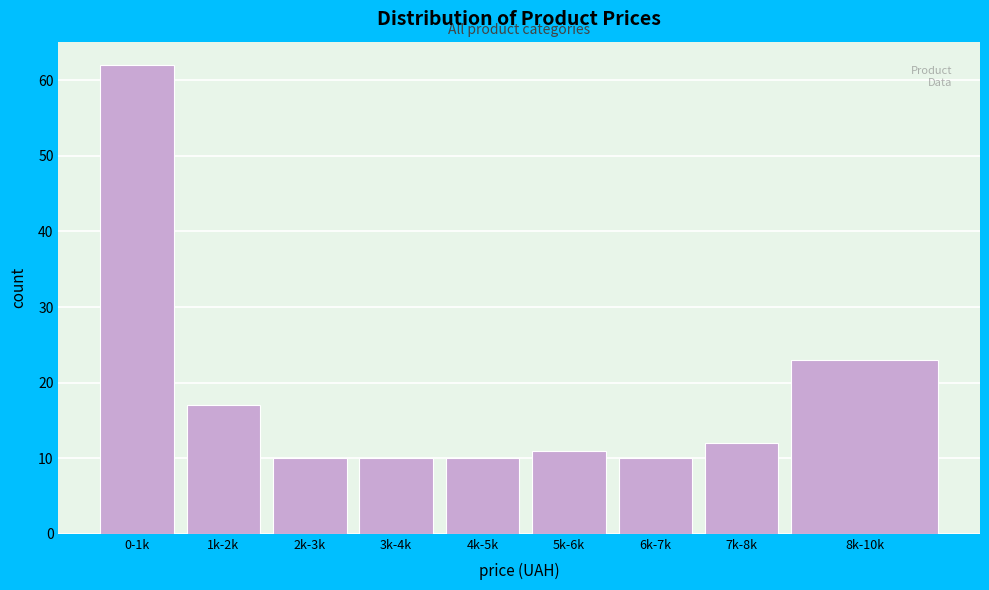

Reading right to left, transcribe all the data shown in this chart.

8k-10k=23	7k-8k=12	6k-7k=10	5k-6k=11	4k-5k=10	3k-4k=10	2k-3k=10	1k-2k=17	0-1k=62